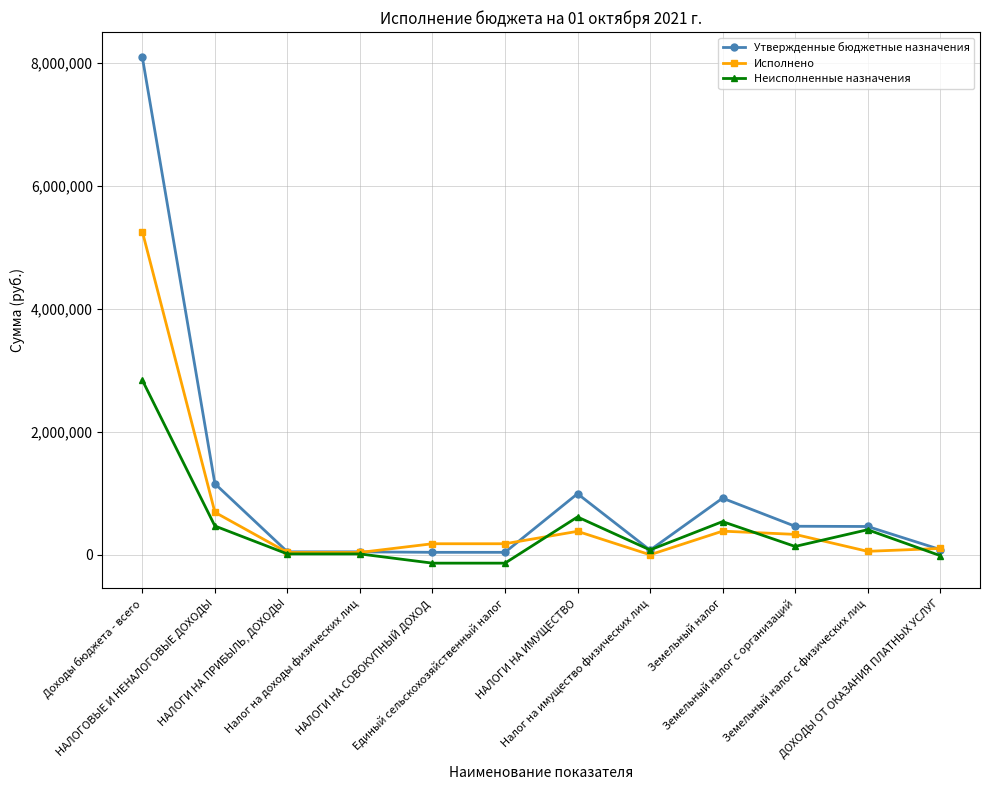

True or false: Исполнено has more than 0 points higher than both neighbors.

True